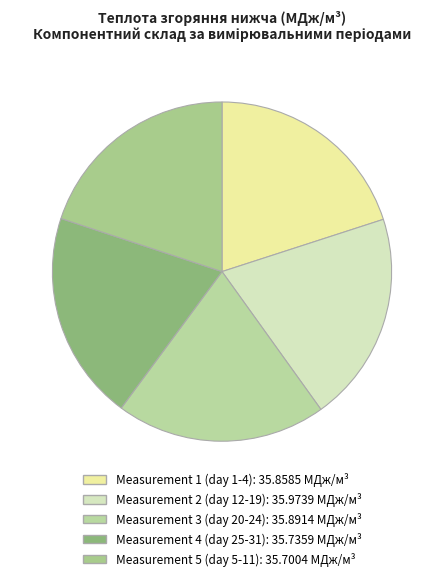

Count the number of slices in the pie.

5